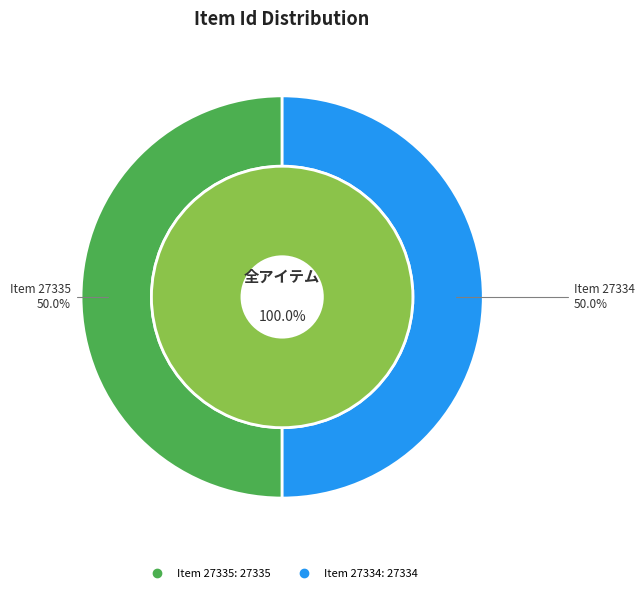

How many segments does this pie chart have?

2